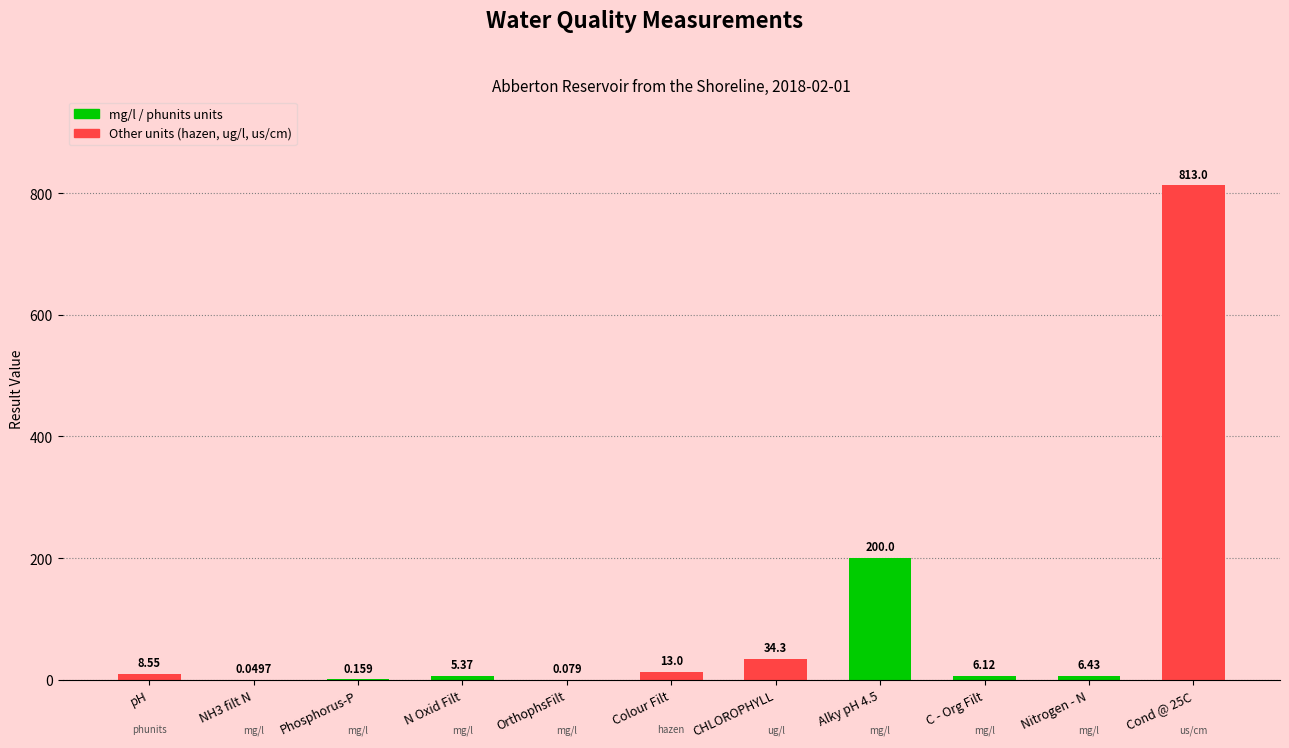

At which label does the data first exceed 6?

pH